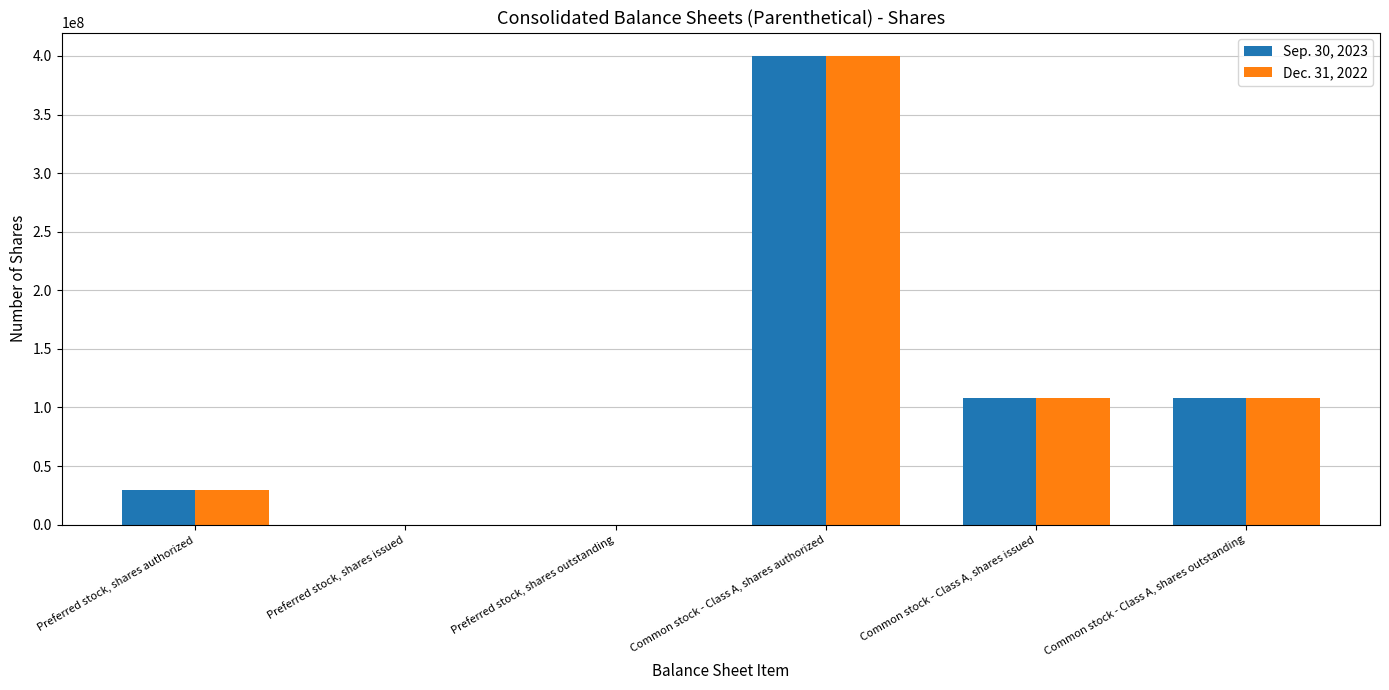

Reading right to left, list all the values displayed in this chart.

Sep. 30, 2023: Common stock - Class A, shares outstanding=108120000	Common stock - Class A, shares issued=108120000	Common stock - Class A, shares authorized=400000000	Preferred stock, shares outstanding=0	Preferred stock, shares issued=0	Preferred stock, shares authorized=30000000
Dec. 31, 2022: Common stock - Class A, shares outstanding=107997000	Common stock - Class A, shares issued=107997000	Common stock - Class A, shares authorized=400000000	Preferred stock, shares outstanding=0	Preferred stock, shares issued=0	Preferred stock, shares authorized=30000000